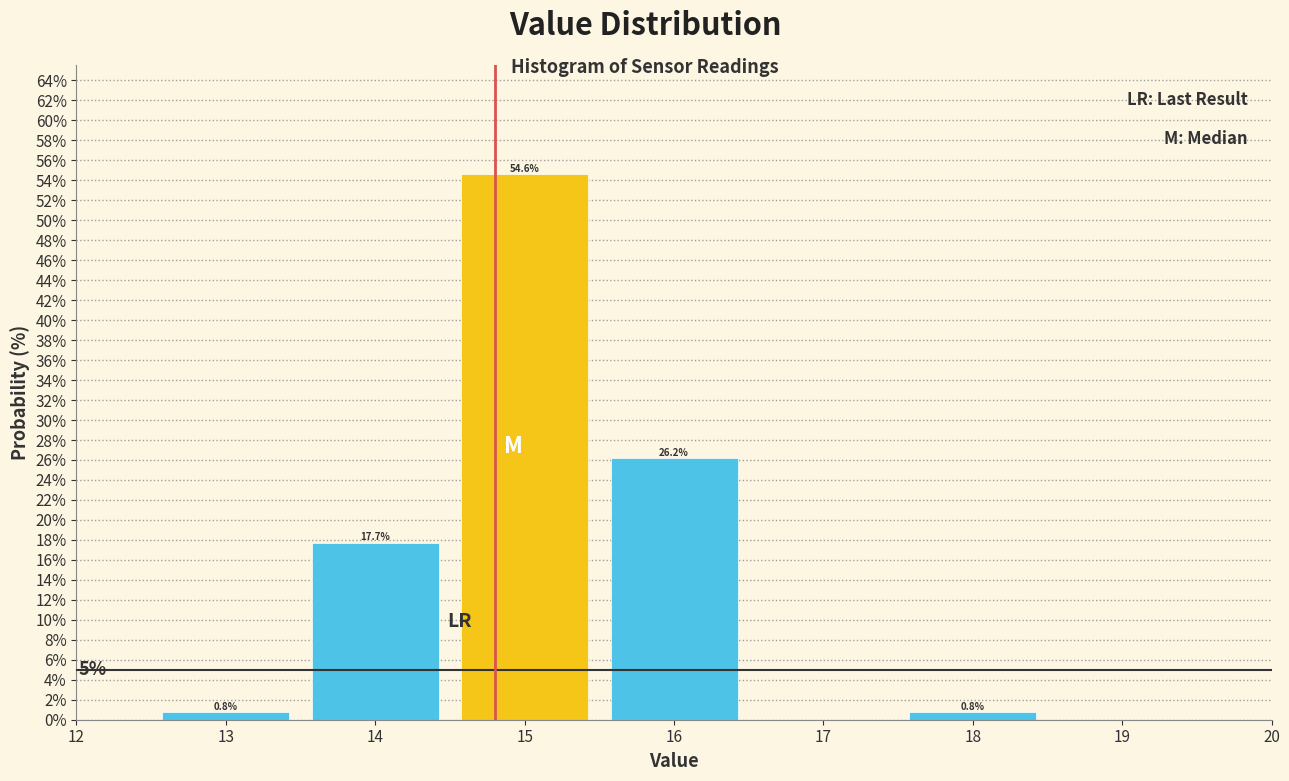

Over which range of the x-axis is the bar tallest?

14.5 to 15.5